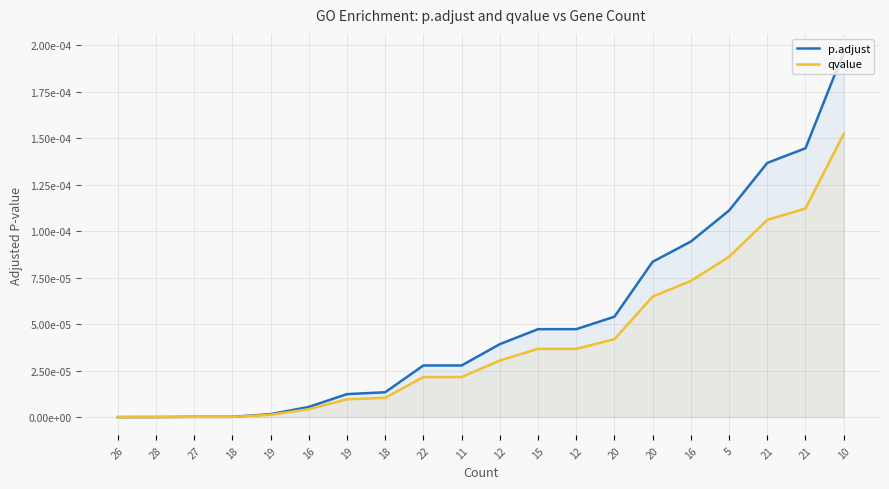

Which series has the largest total across all categories?

p.adjust